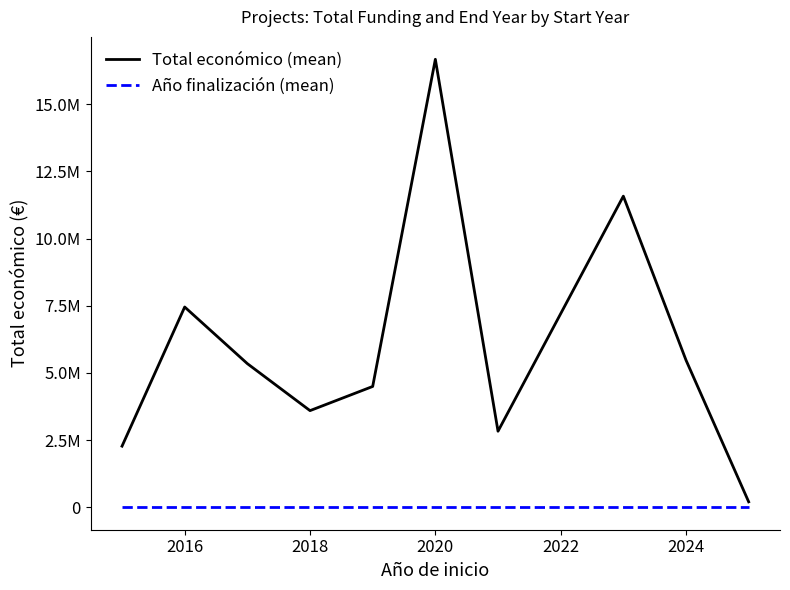

True or false: Año finalización (mean) and Total económico (mean) intersect in this chart.

False